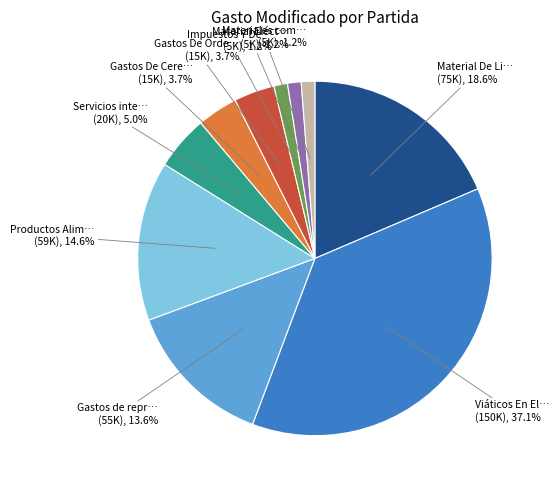

Is there a majority slice in this chart?

No